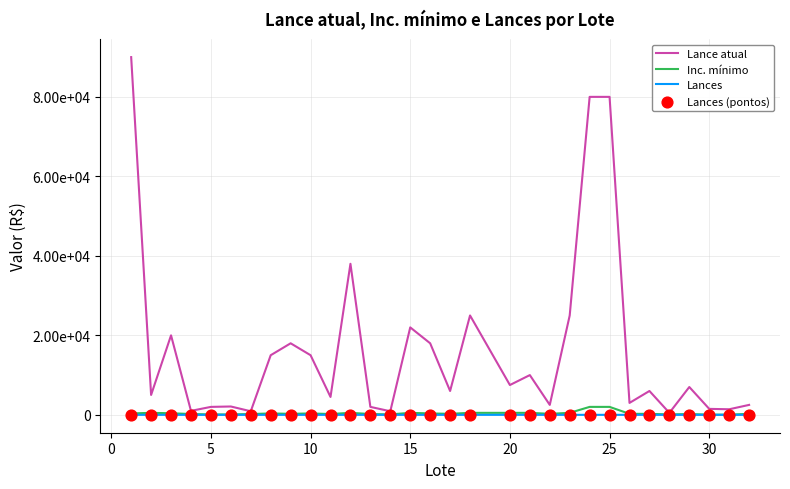

Does the chart have visible grid lines?

Yes